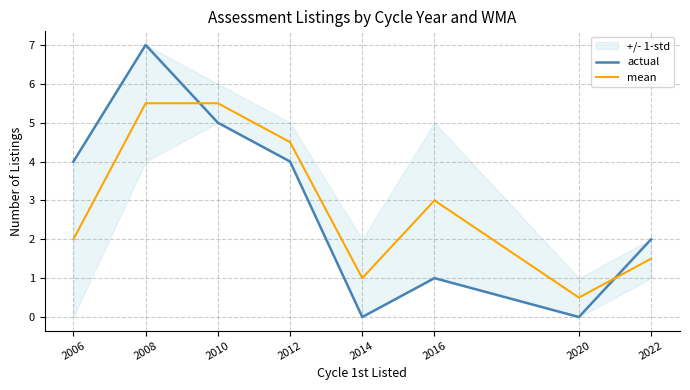

True or false: mean has a value of 2.5 at 2022.

False